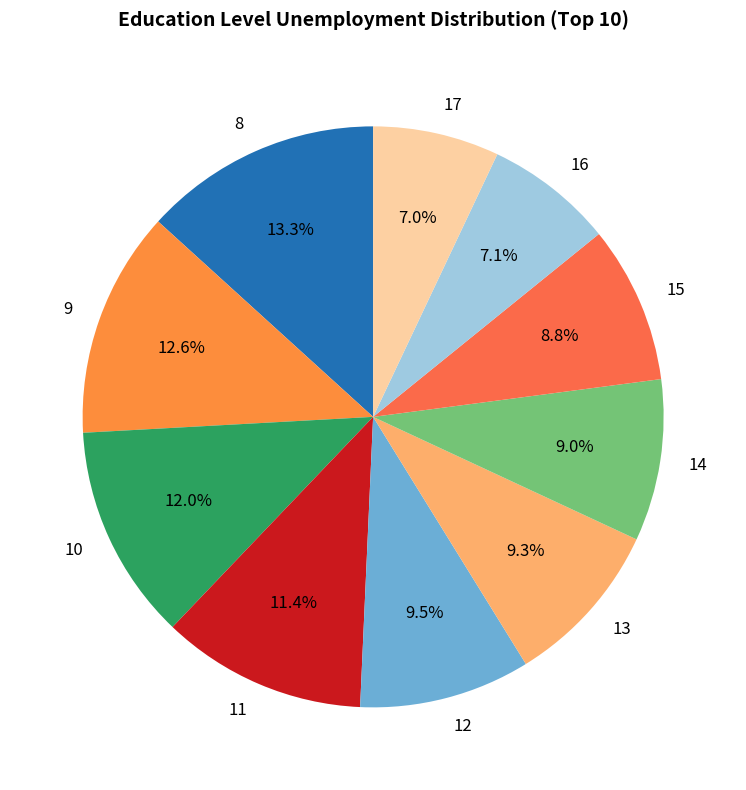

Is there any slice that represents more than half of the pie?

No